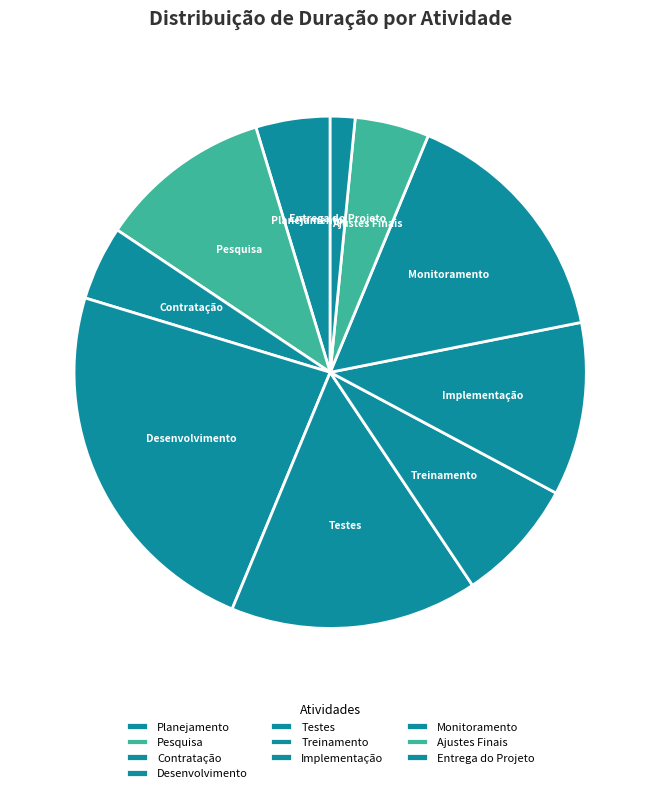

Is the sum of Desenvolvimento and Implementação greater than half?

No